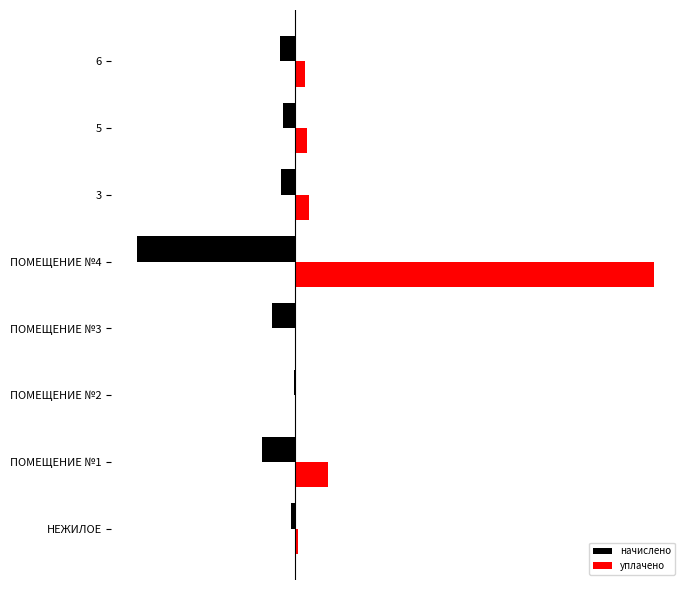

What are all the series names shown in the legend?

начислено, уплачено